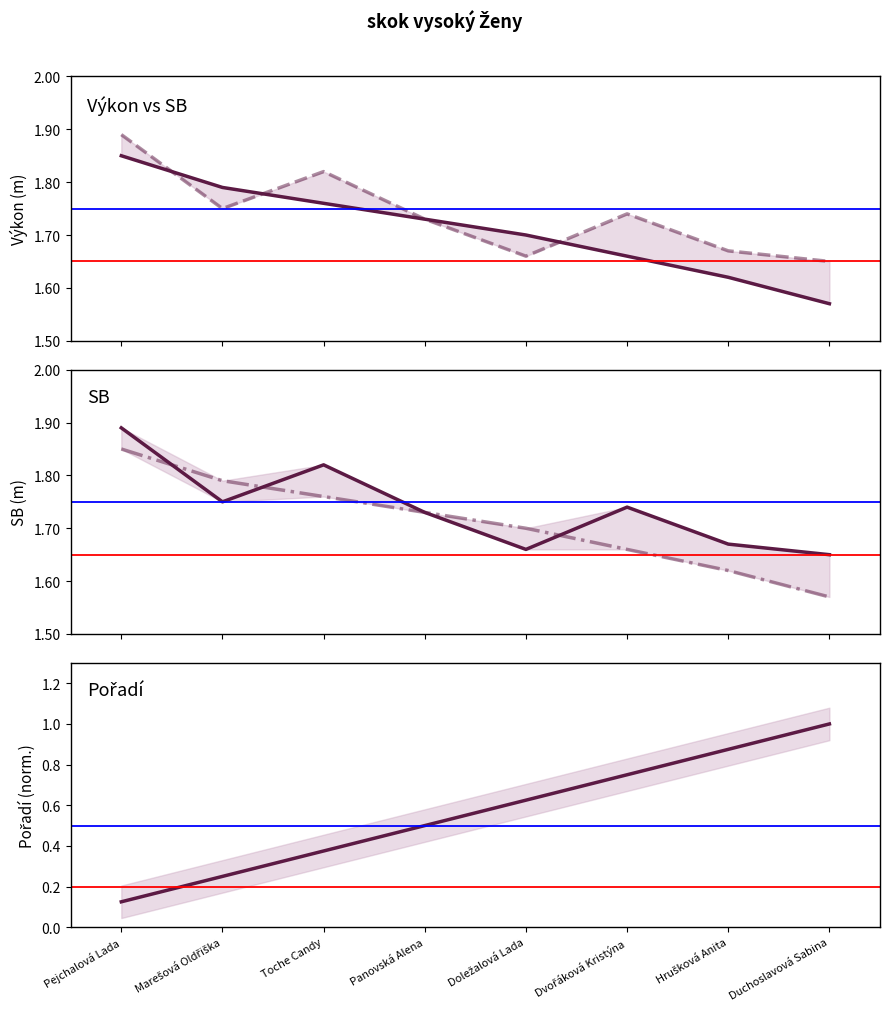

Reading left to right, list all the values displayed in this chart.

Výkon: 1.9	1.8	1.8	1.7	1.7	1.7	1.6	1.6
SB: 1.9	1.8	1.8	1.7	1.7	1.7	1.7	1.6
Pořadí: 0.1	0.2	0.4	0.5	0.6	0.8	0.9	1.0